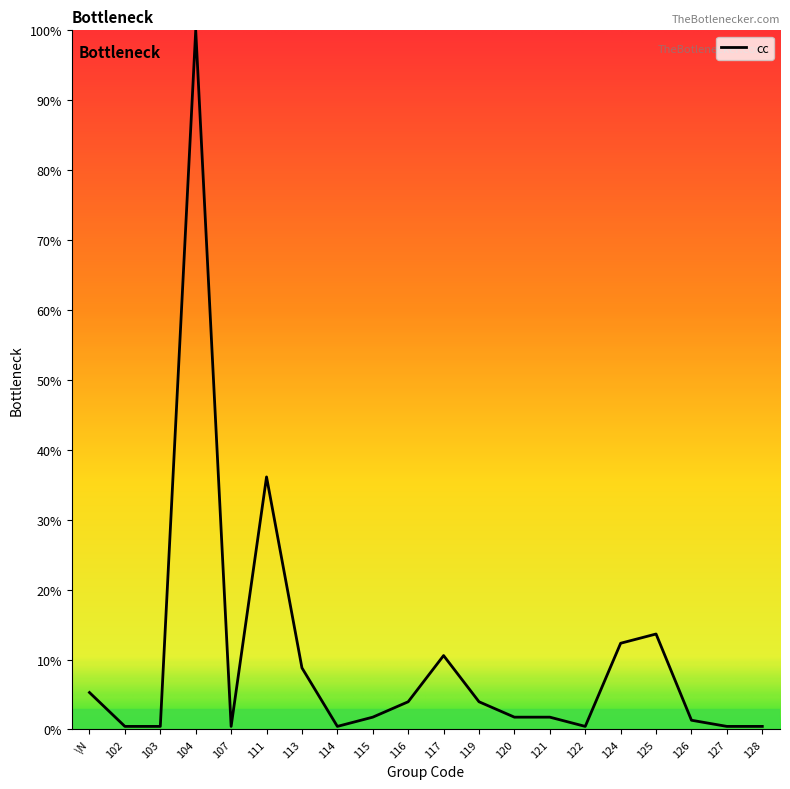

What is the difference between the maximum and minimum values?

99.6